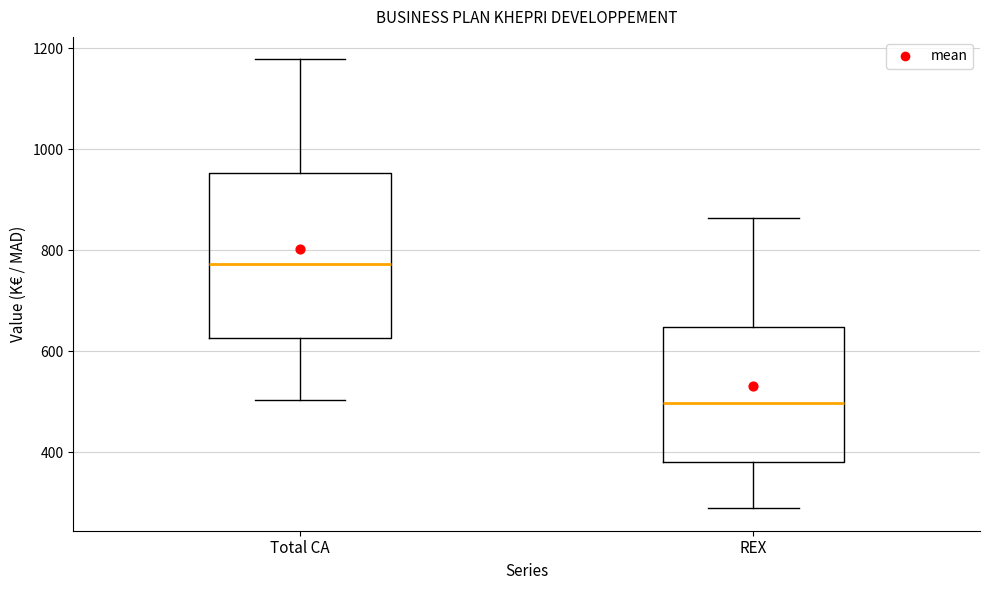

Which box is the tallest, from its lower edge to its upper edge?

Total CA